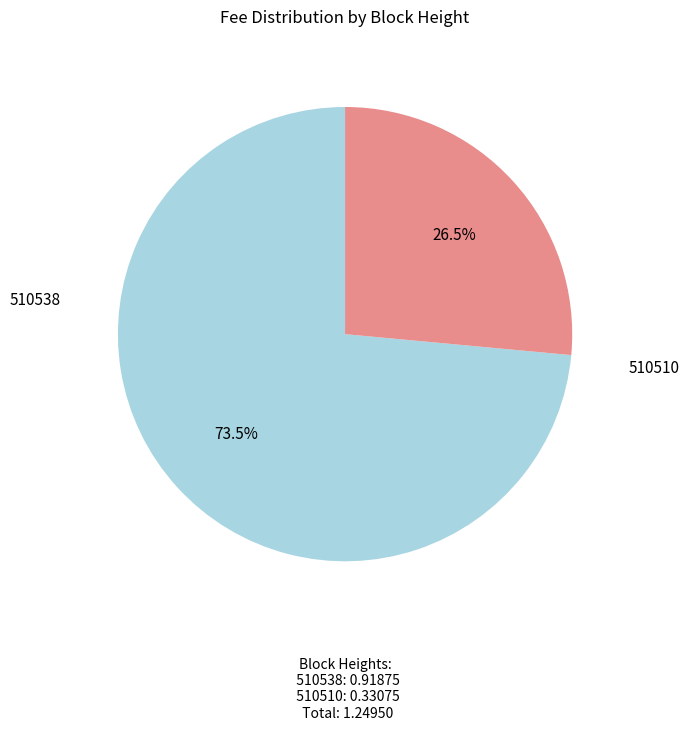

To the nearest percent, what is the difference between the largest and smallest slice percentages?

47%